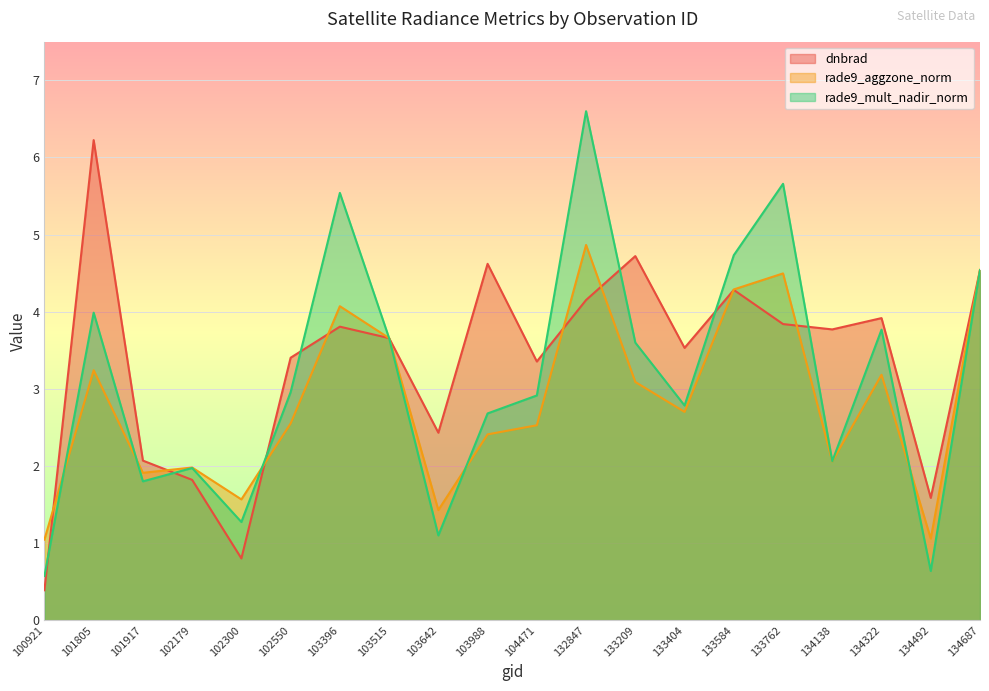

Does the chart display data point markers on the line(s)?

No